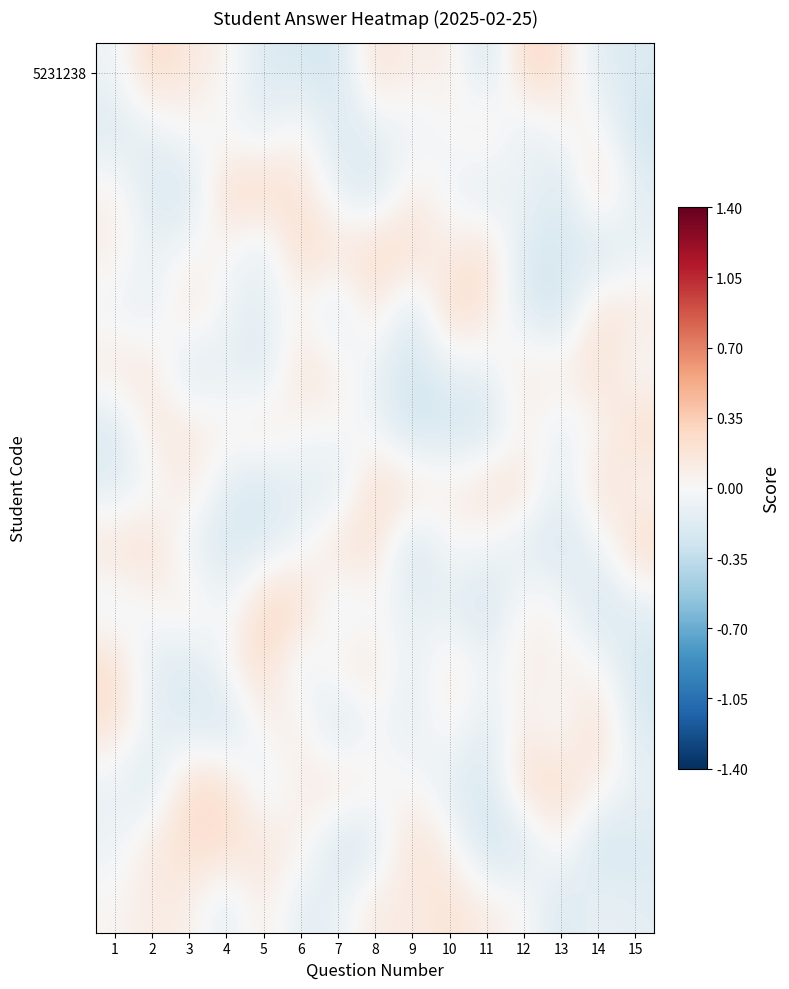

What is the minimum value shown in the chart?

-0.3